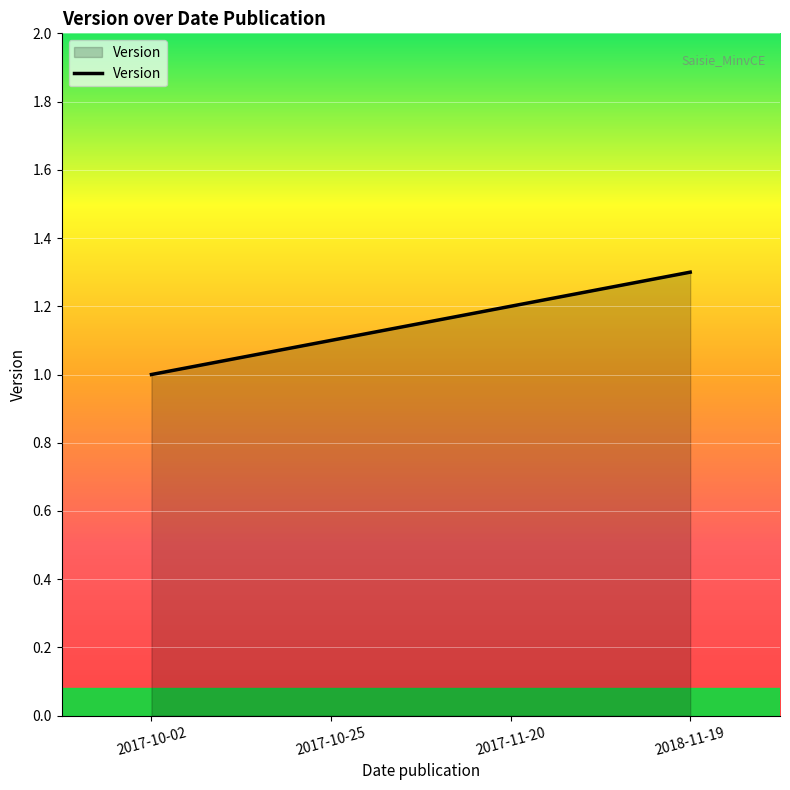

Count the values in the range 1 to 2.

4